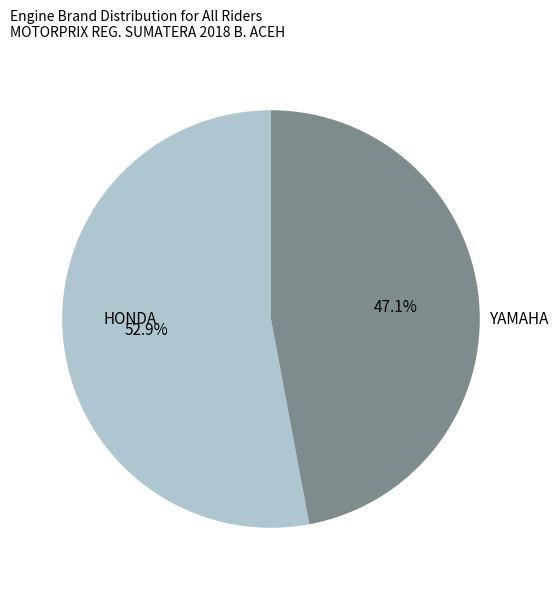

Count the number of slices in the pie.

2